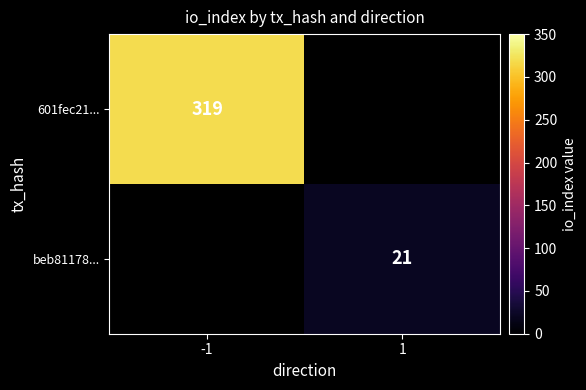

At how many categories does at least one series exceed 243?

1